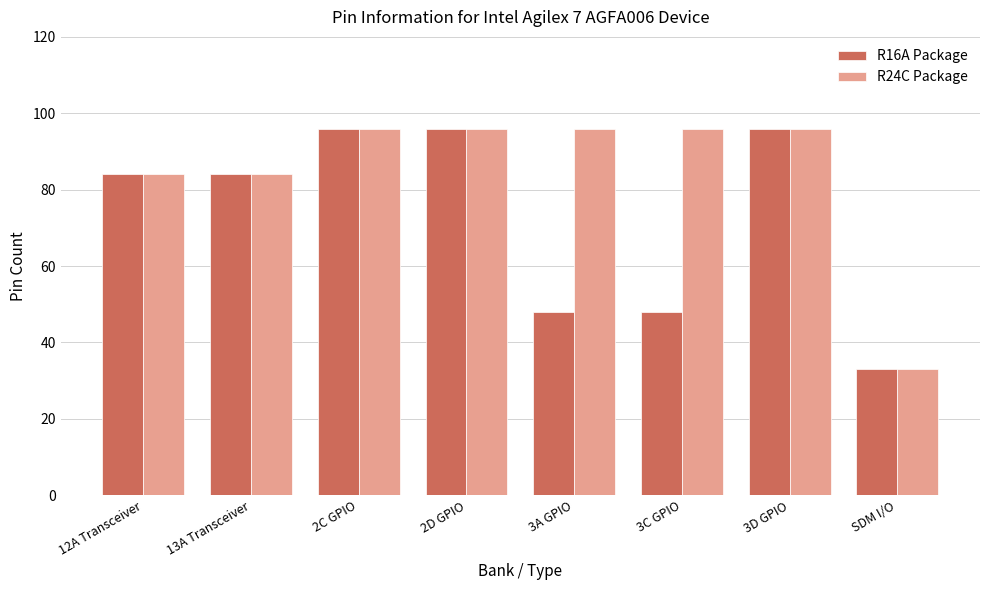

List the series in order of their overall mean, lowest first.

R16A Package, R24C Package